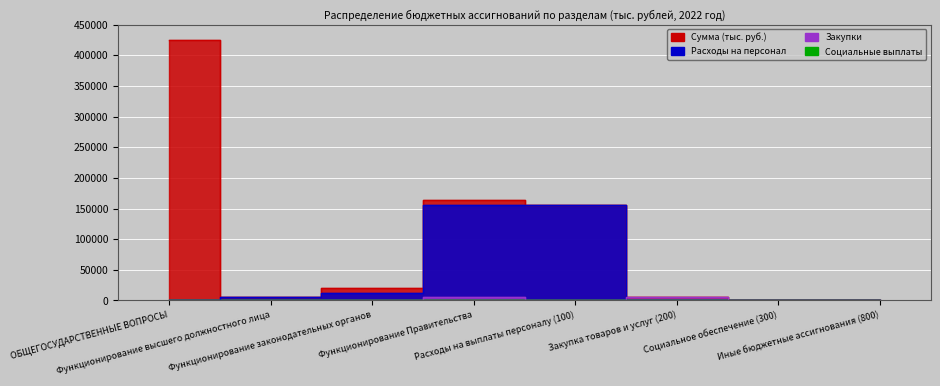

What are all the series names shown in the legend?

Сумма (тыс. руб.), Расходы на персонал, Закупки, Социальные выплаты